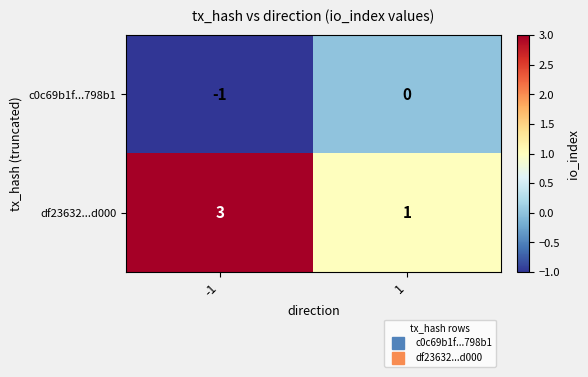

True or false: df23632...d000 has a value of 3 at -1.

True